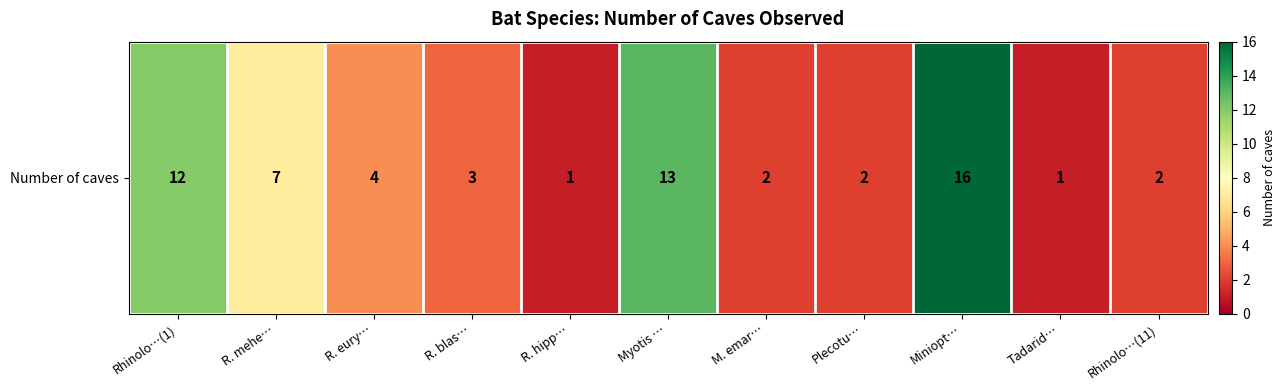

How many categories are shown in the chart?

11